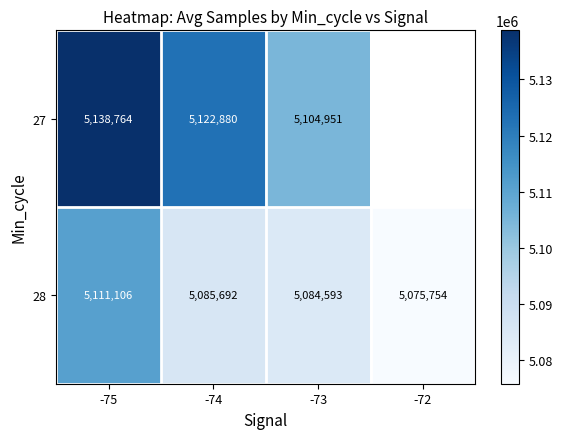

The 28 series shows 8548800.1 at -73. True or false?

False